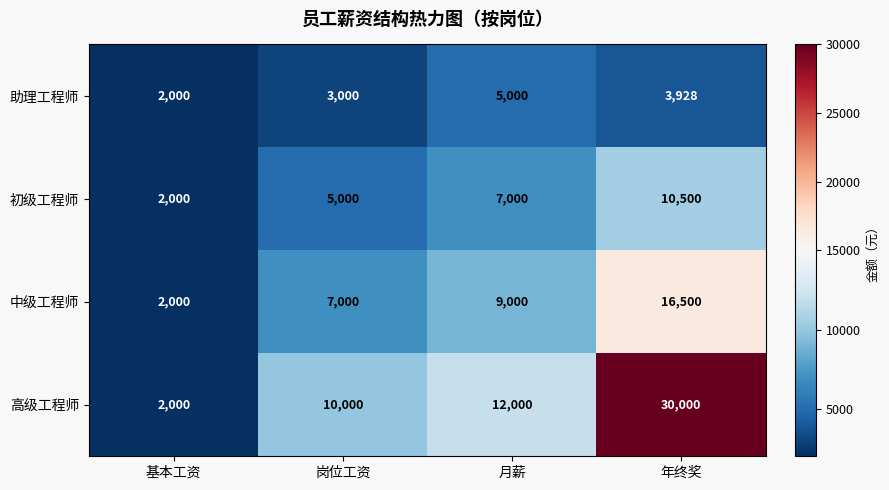

What is the greatest value displayed?

30000